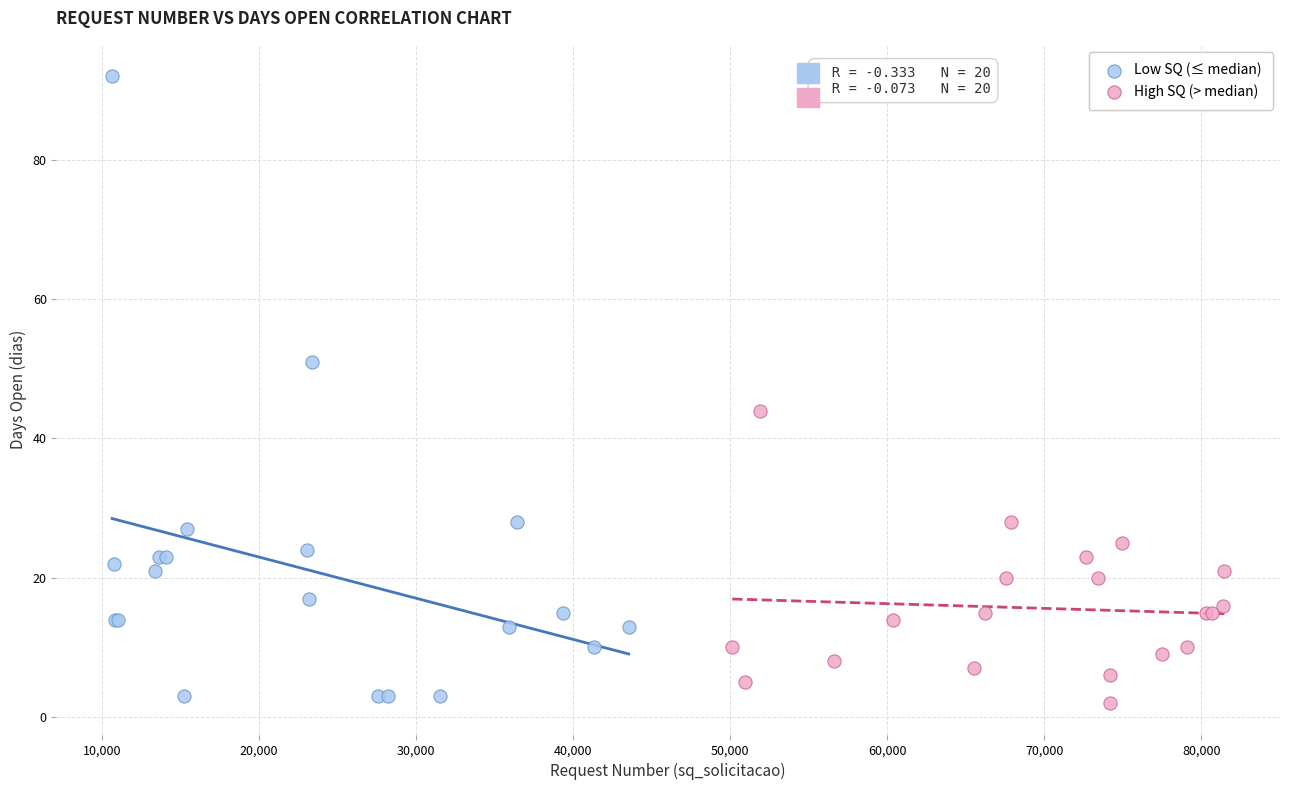

Which series has the widest spread of Y values?

Low SQ (≤ median)